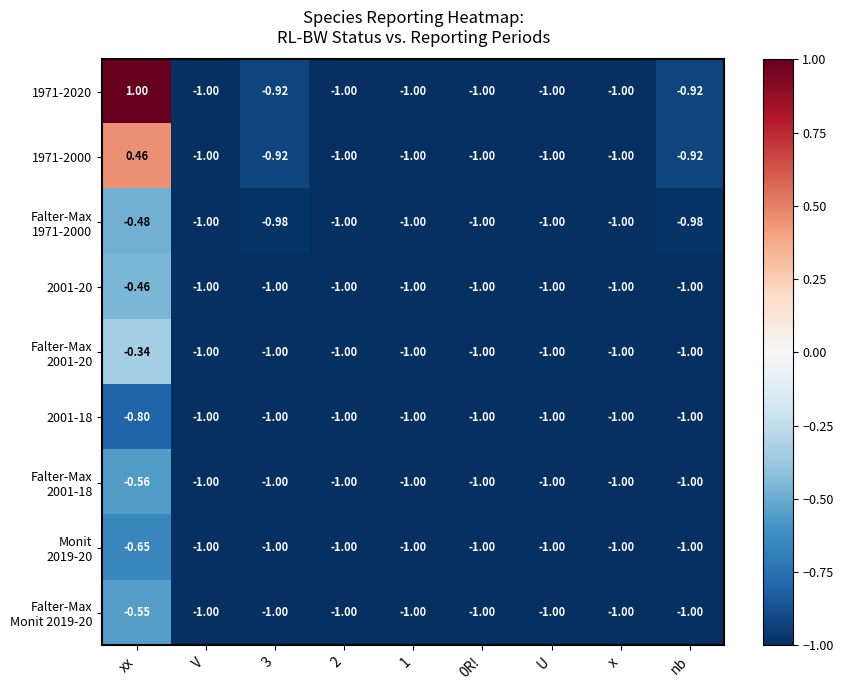

At which category does the chart reach its peak across all series?

xx